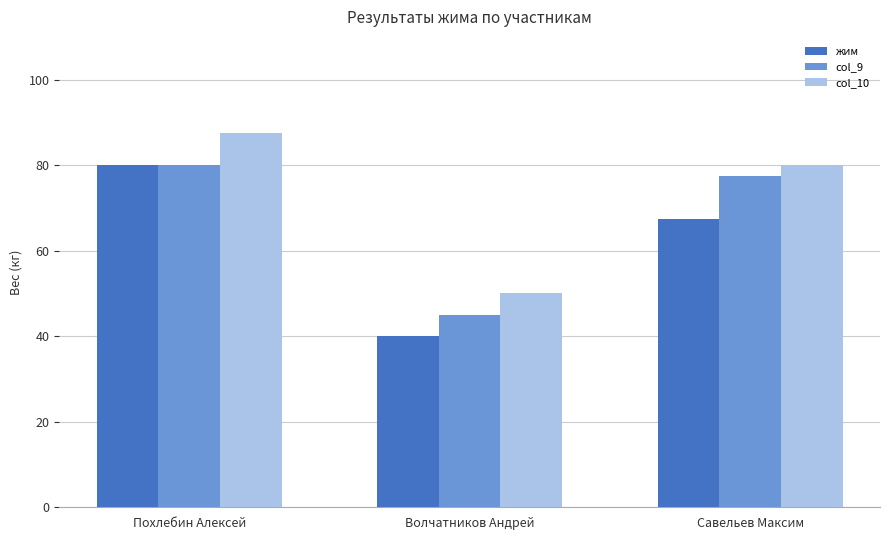

Which series has the widest spread of values?

жим